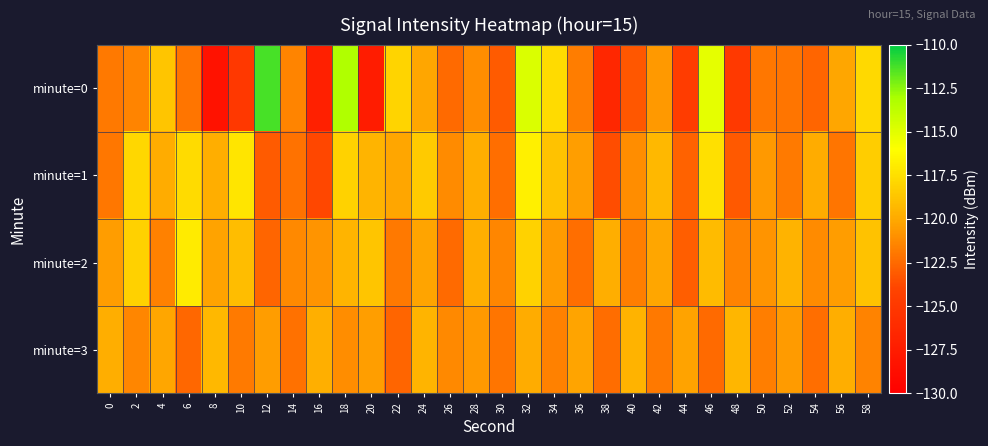

Between 18 and 22, which series saw the biggest shift?

minute=0